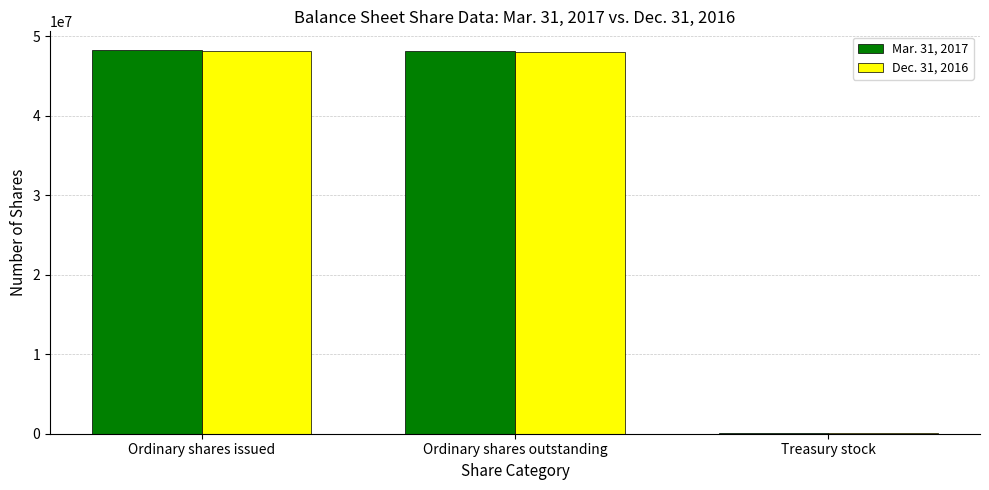

Is the value of Dec. 31, 2016 at Treasury stock greater than the value of Mar. 31, 2017 at Ordinary shares outstanding?

No